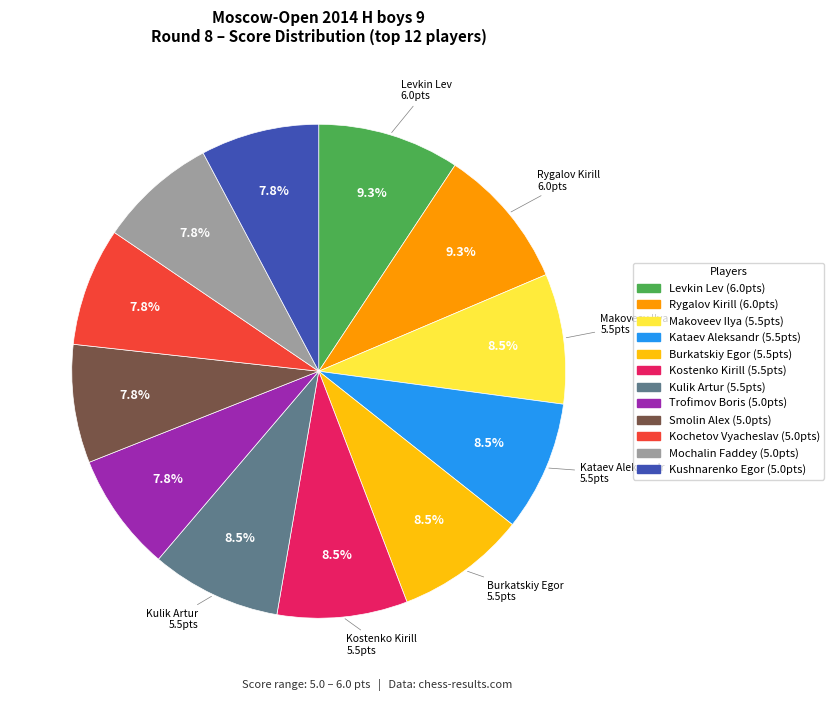

Does any single category account for the majority?

No